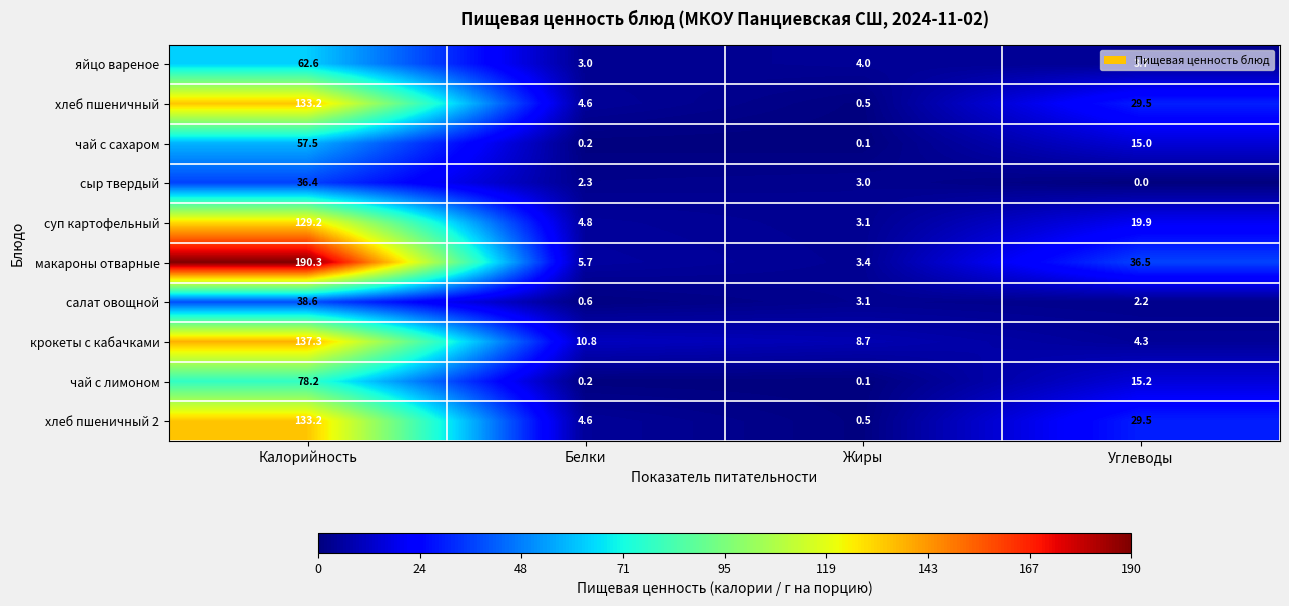

The value of чай с сахаром at Жиры is 0.1. True or false?

True